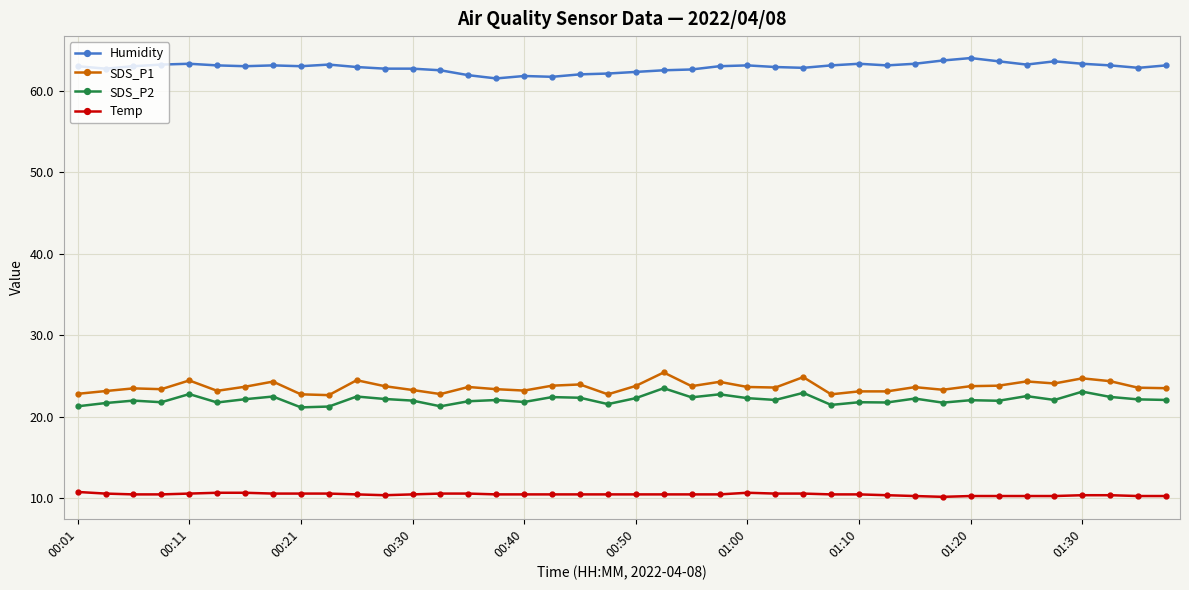

At how many categories does at least one series exceed 30?

40